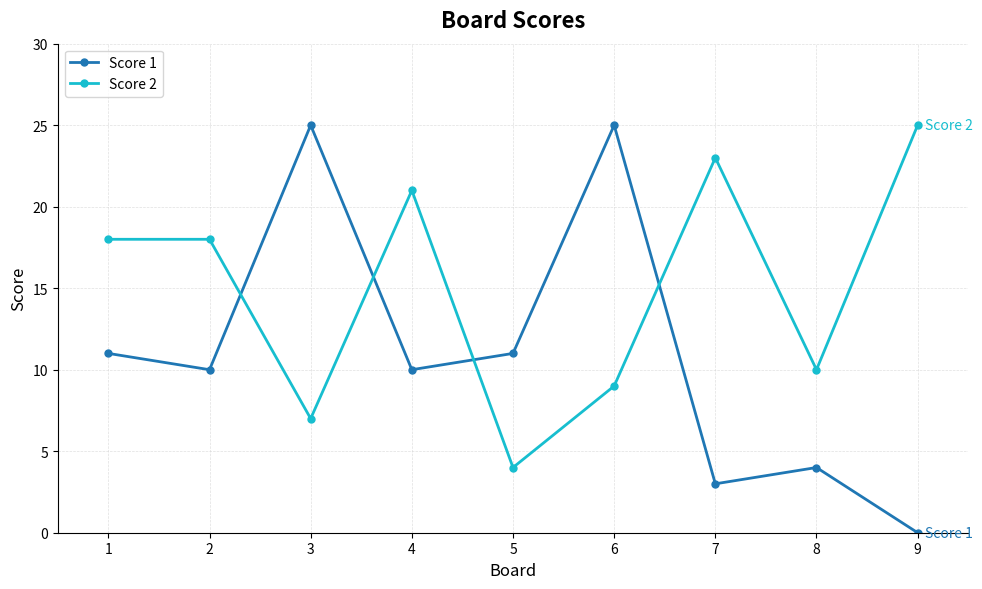

True or false: Score 2 has more than 1 interior local peaks.

True